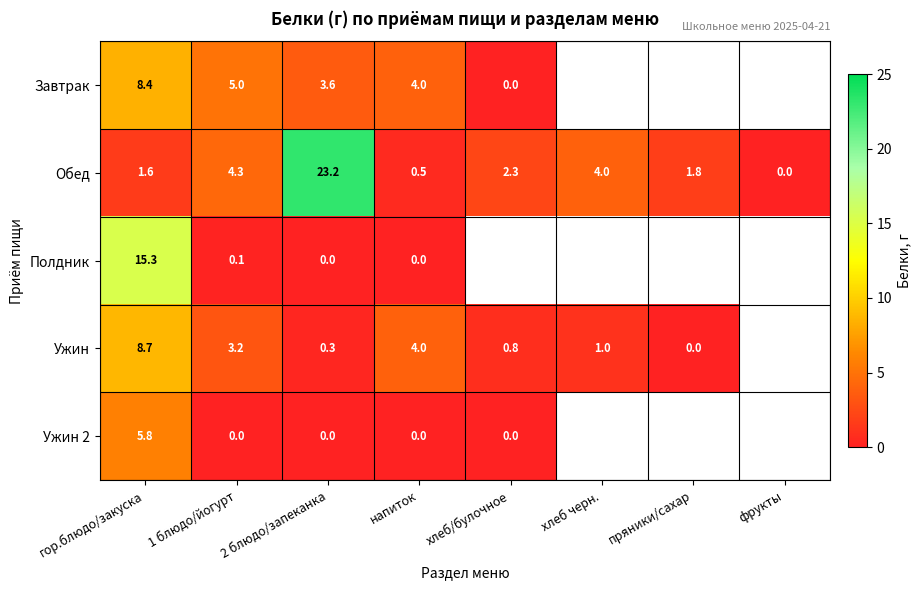

Count the number of data series in this chart.

5